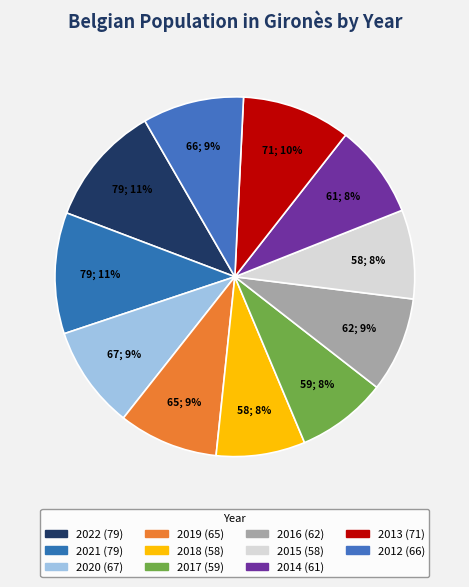

What is the largest slice in the pie chart?

2022